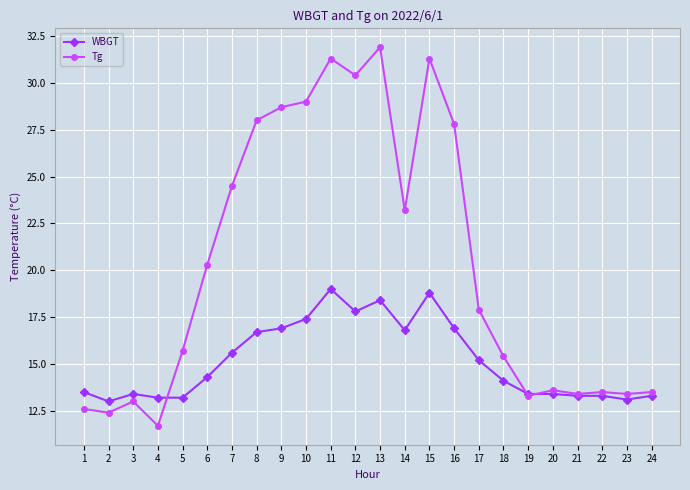

What are all the series names shown in the legend?

WBGT, Tg